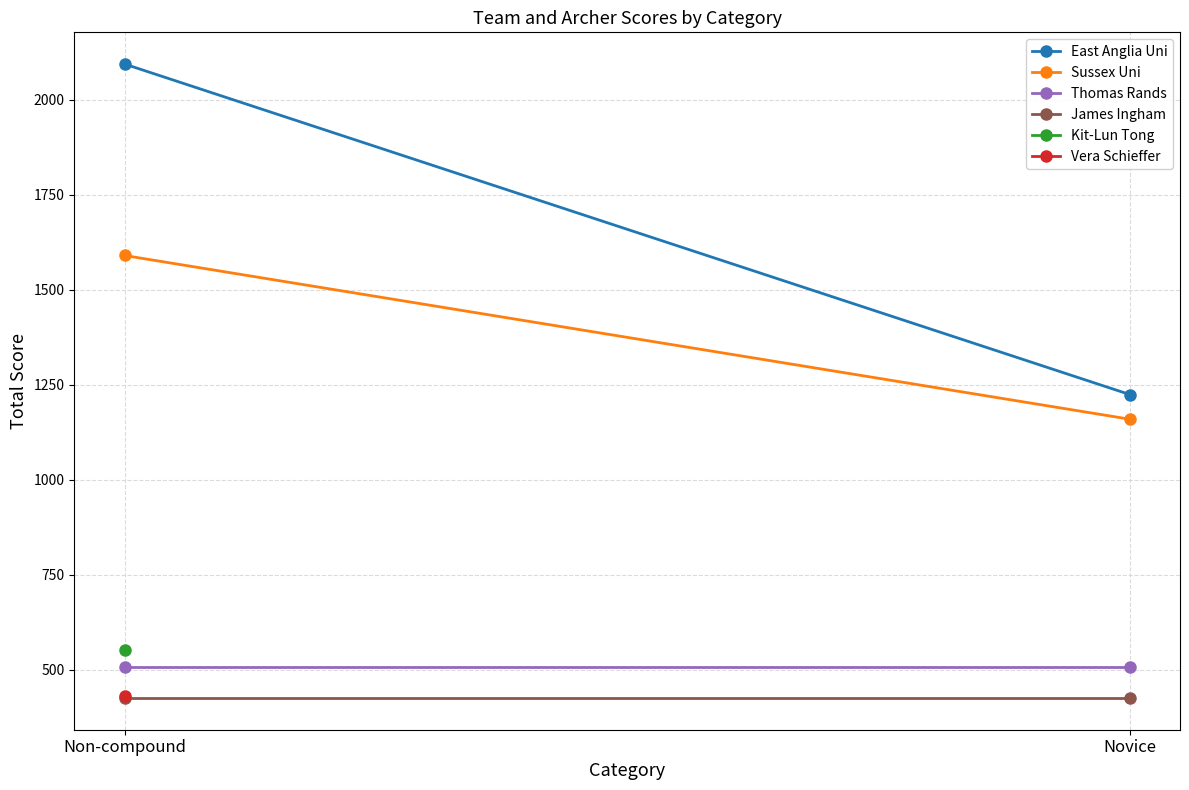

True or false: Thomas Rands has a value of 807 at Non-compound.

False